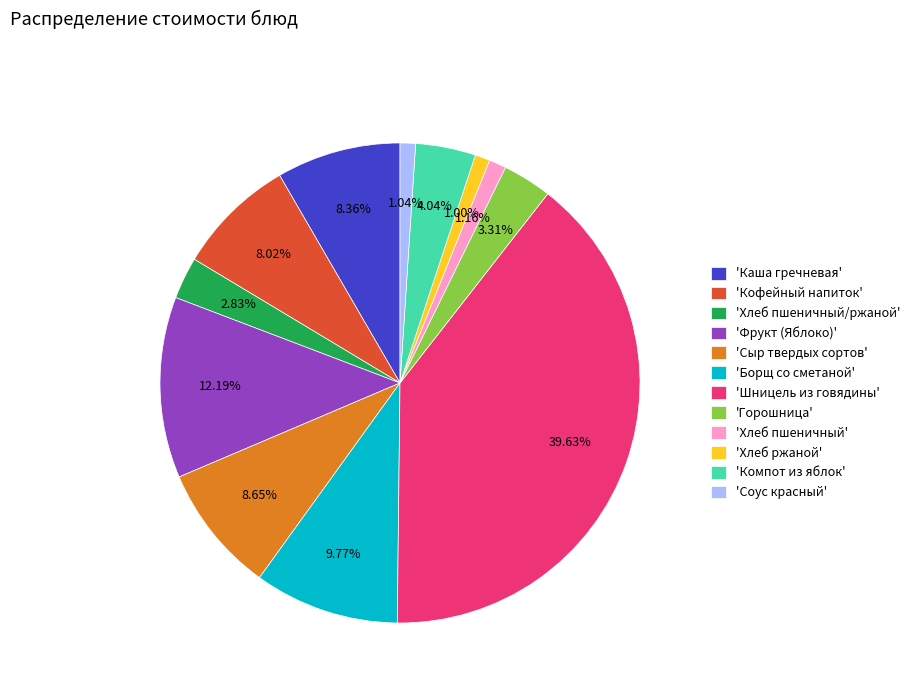

How many slices are in this pie chart?

12